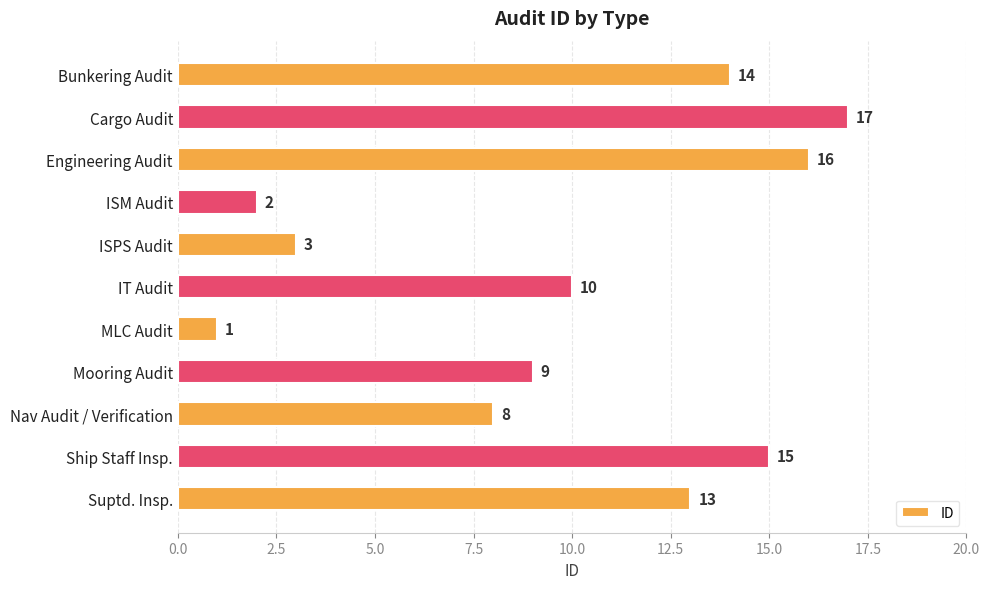

What is the value of the 10th bar from the top?

15